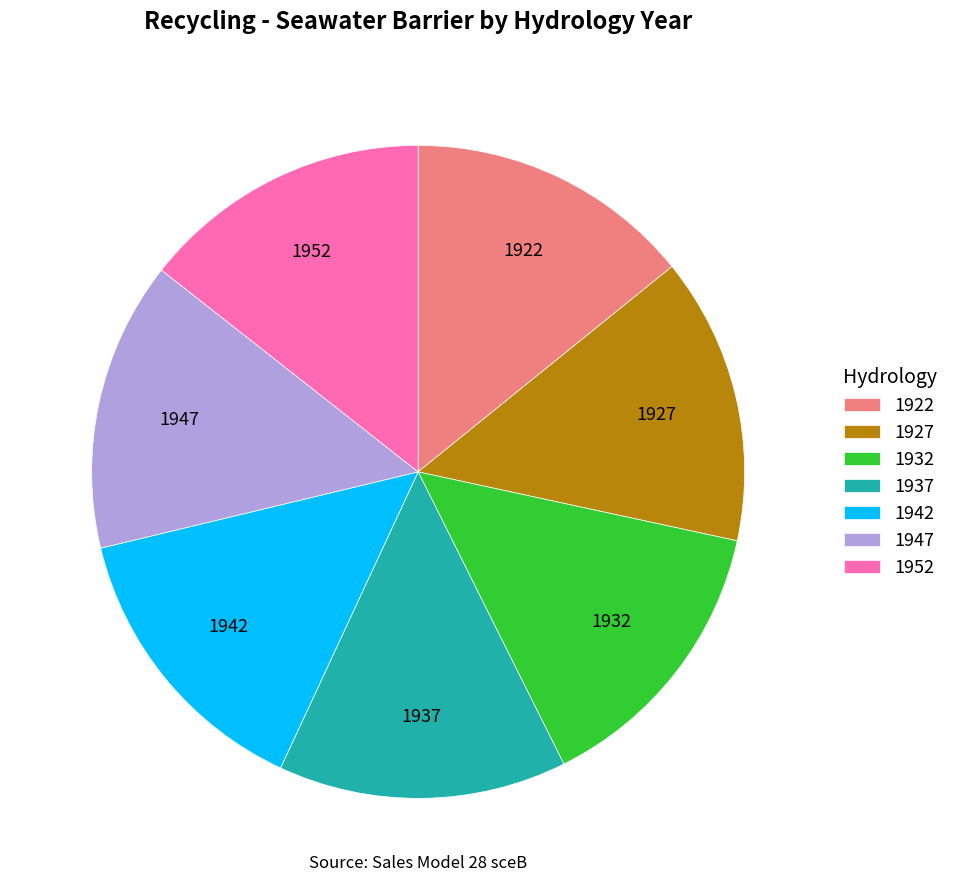

Is the sum of 1932 and 1947 greater than half?

No